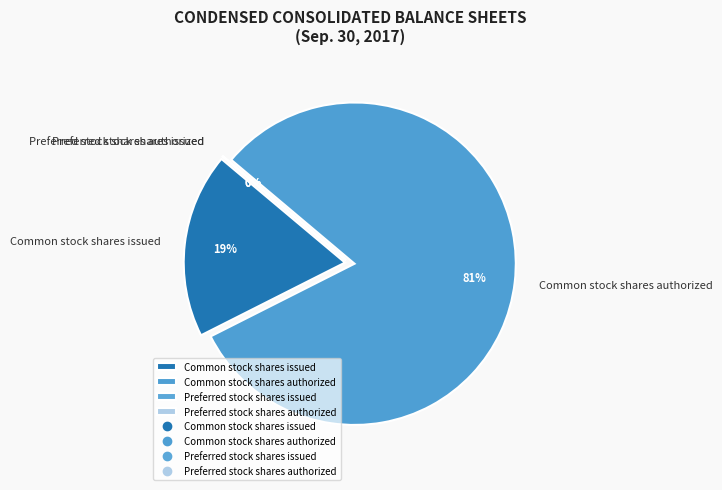

Combined, what portion of the pie is Common stock shares authorized and Common stock shares issued?

100.0%